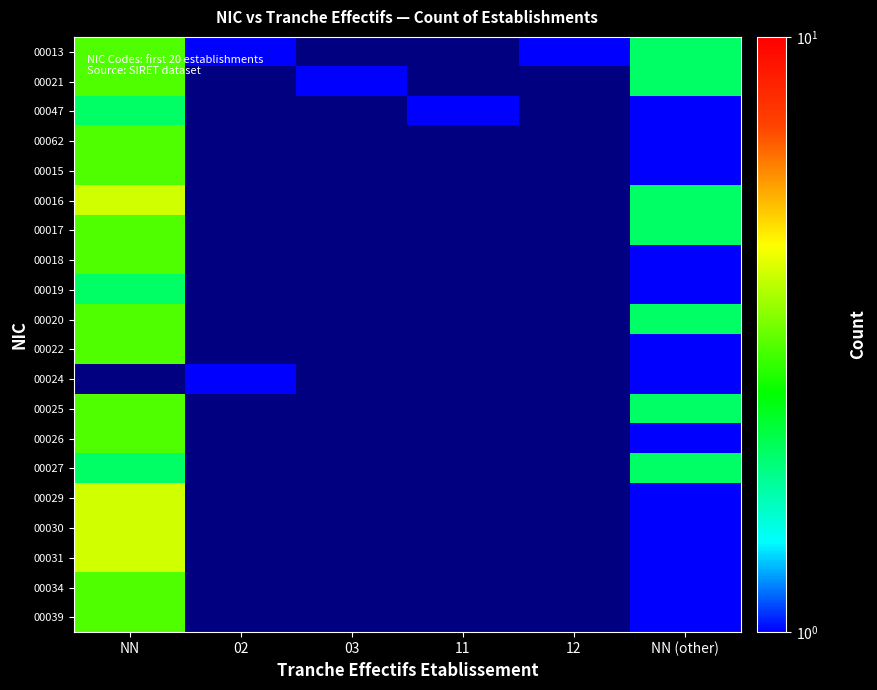

Between 11 and 03, which is larger?

03